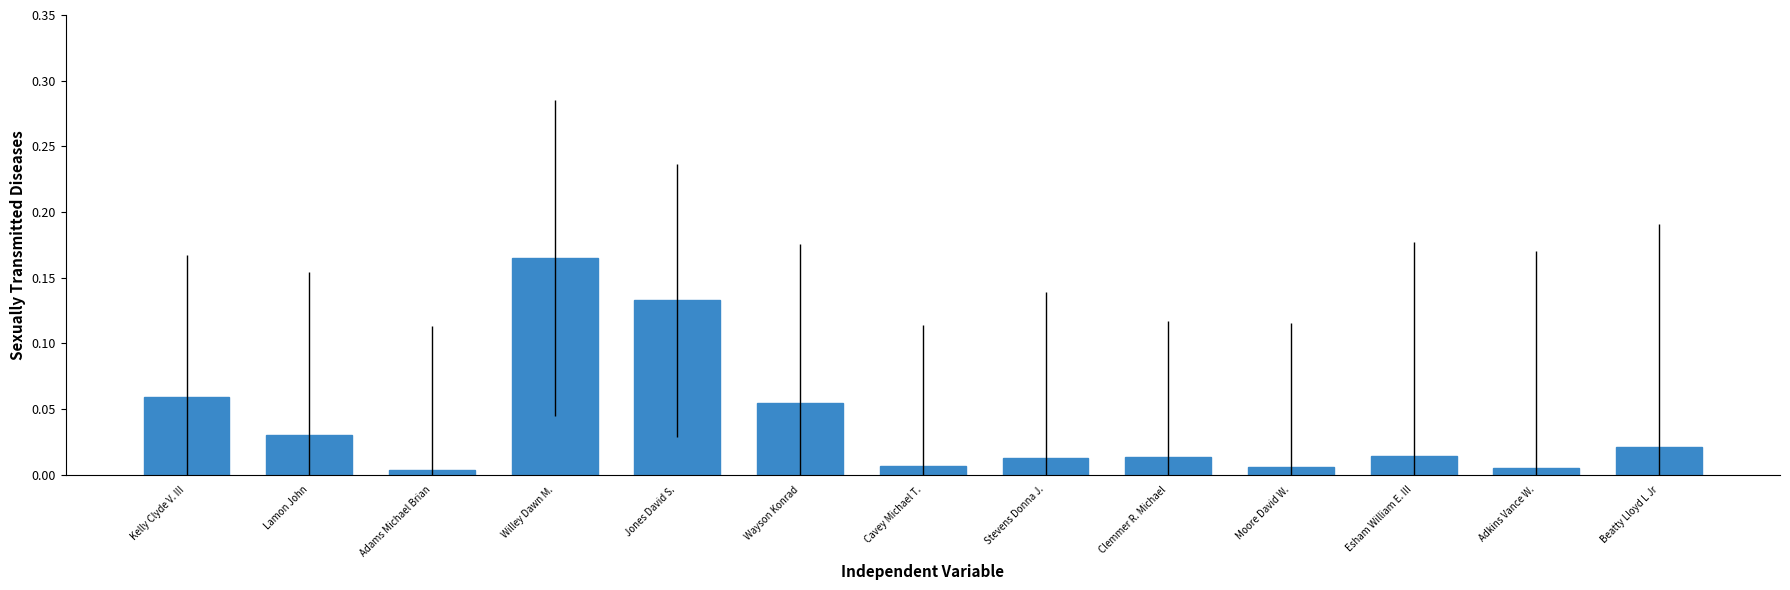

Which has a higher value, Jones David S. or Moore David W.?

Jones David S.